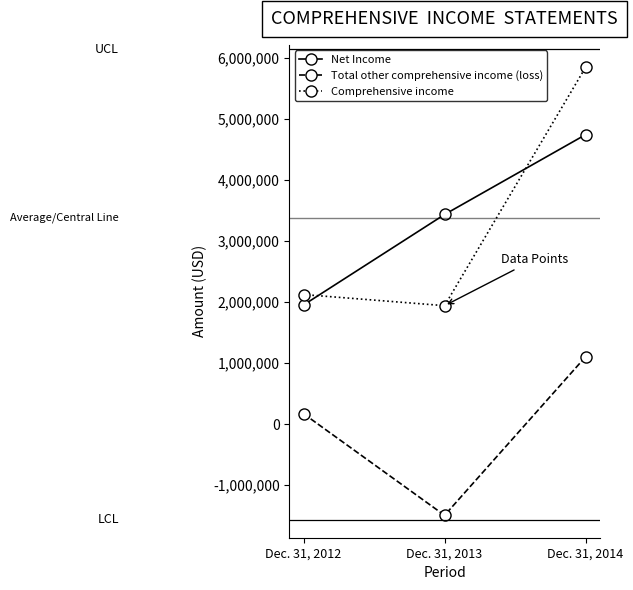

What is the value of the Comprehensive income point at the 1st from the left?

2121000